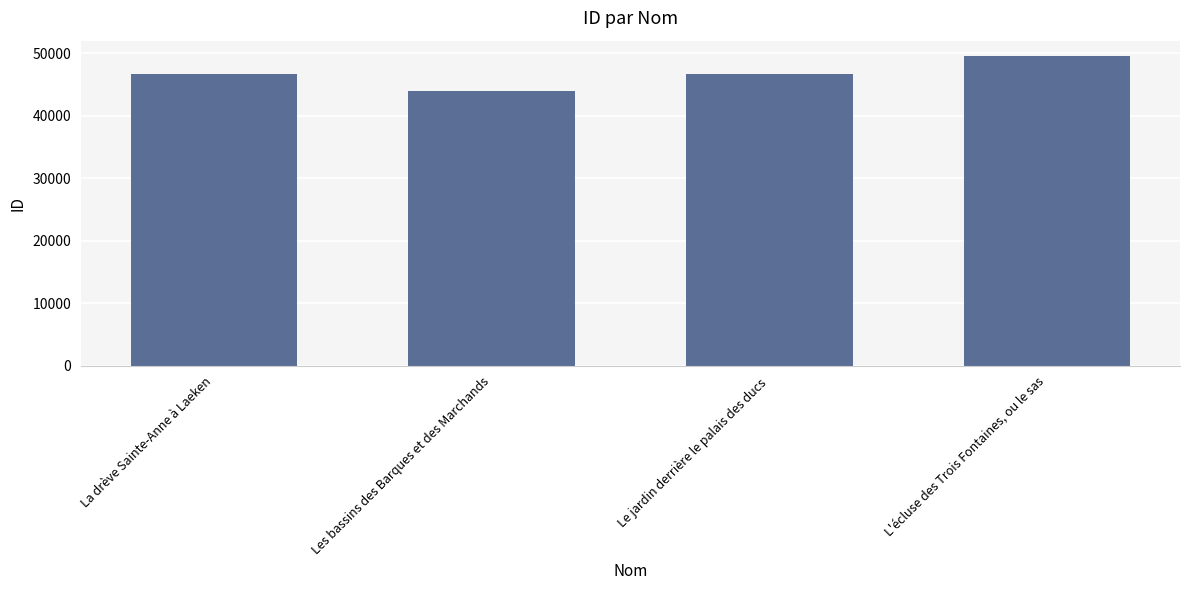

List the labels in order of value, smallest first.

Les bassins des Barques et des Marchands, La drève Sainte-Anne à Laeken, Le jardin derrière le palais des ducs, L'écluse des Trois Fontaines, ou le sas